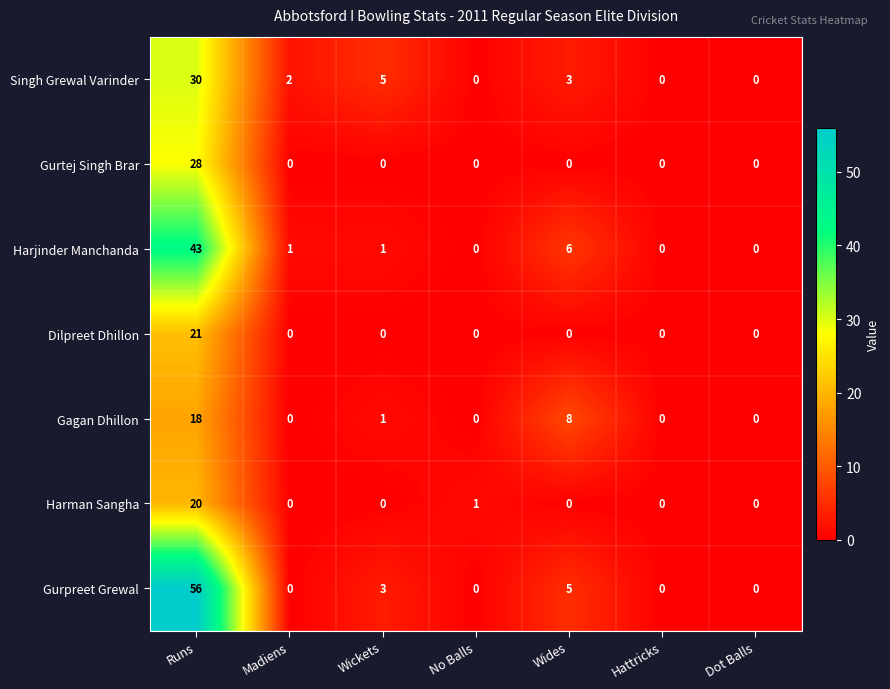

Count the number of data series in this chart.

7